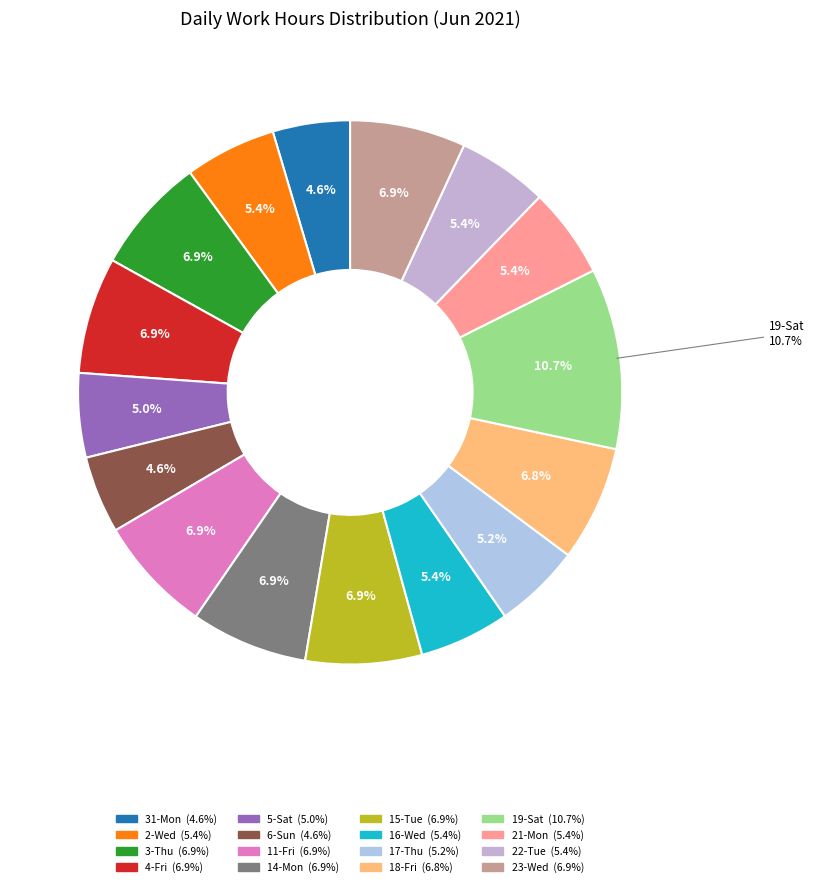

What percentage is NOT represented by 17-Thu?

94.8%